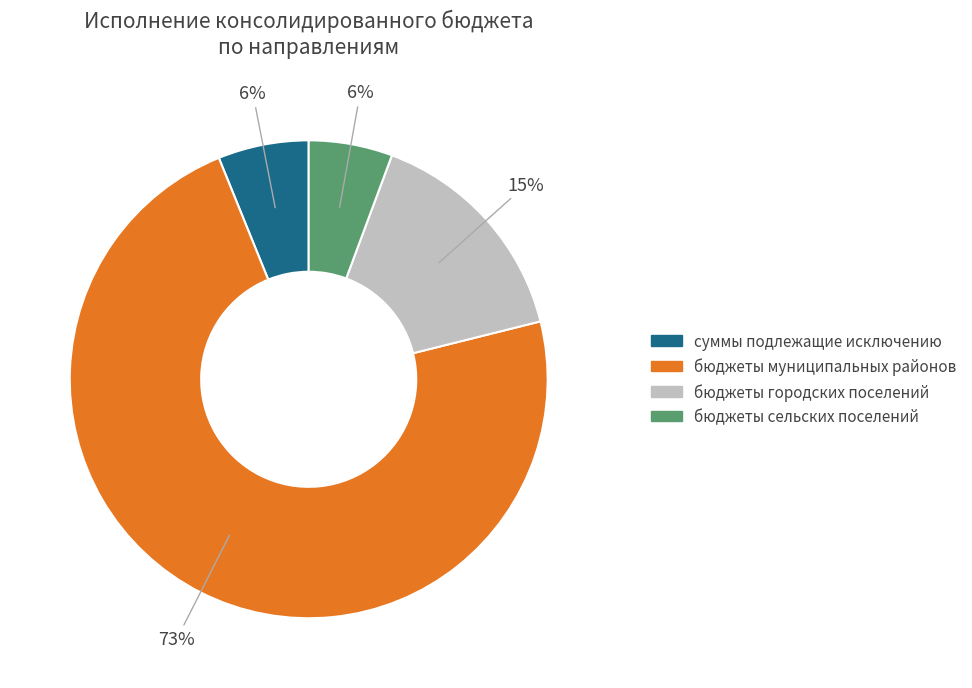

Combined, do суммы подлежащие исключению and бюджеты муниципальных районов account for over 50%?

Yes